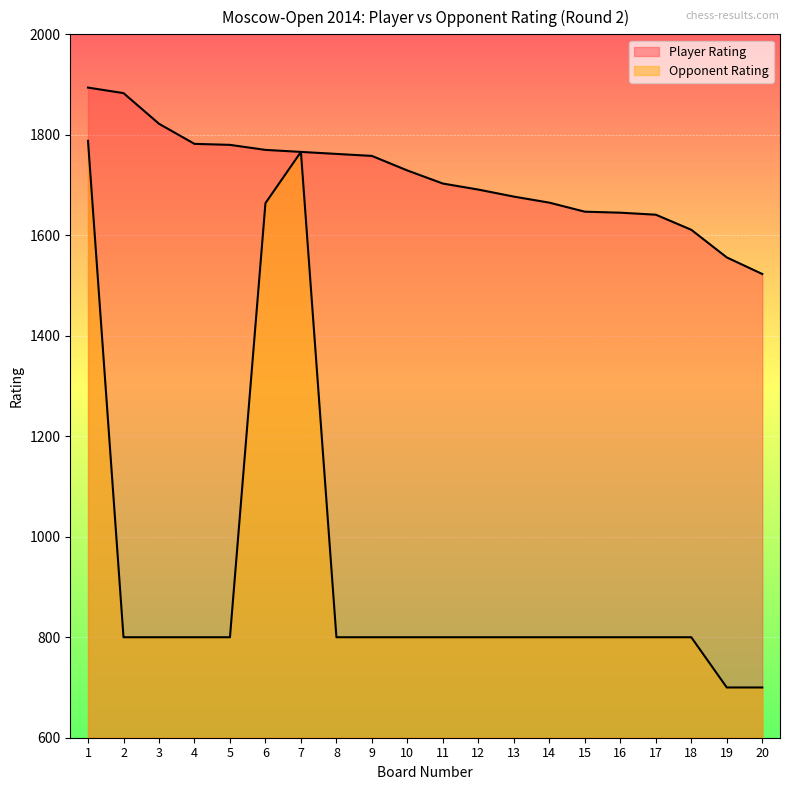

Reading left to right, what are all the values shown in this chart?

Player Rating: 1894	1883	1822	1782	1780	1770	1766	1762	1758	1729	1703	1691	1677	1665	1647	1645	1641	1611	1556	1523
Opponent Rating: 1788	800	800	800	800	1664	1766	800	800	800	800	800	800	800	800	800	800	800	700	700